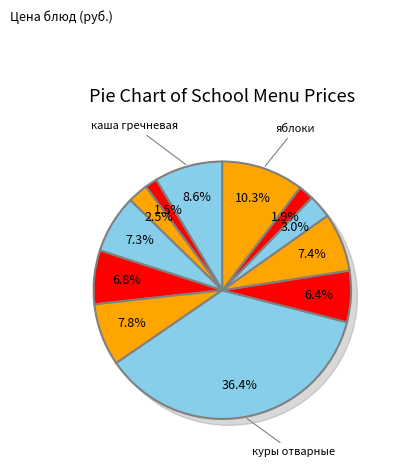

Count the number of slices in the pie.

12